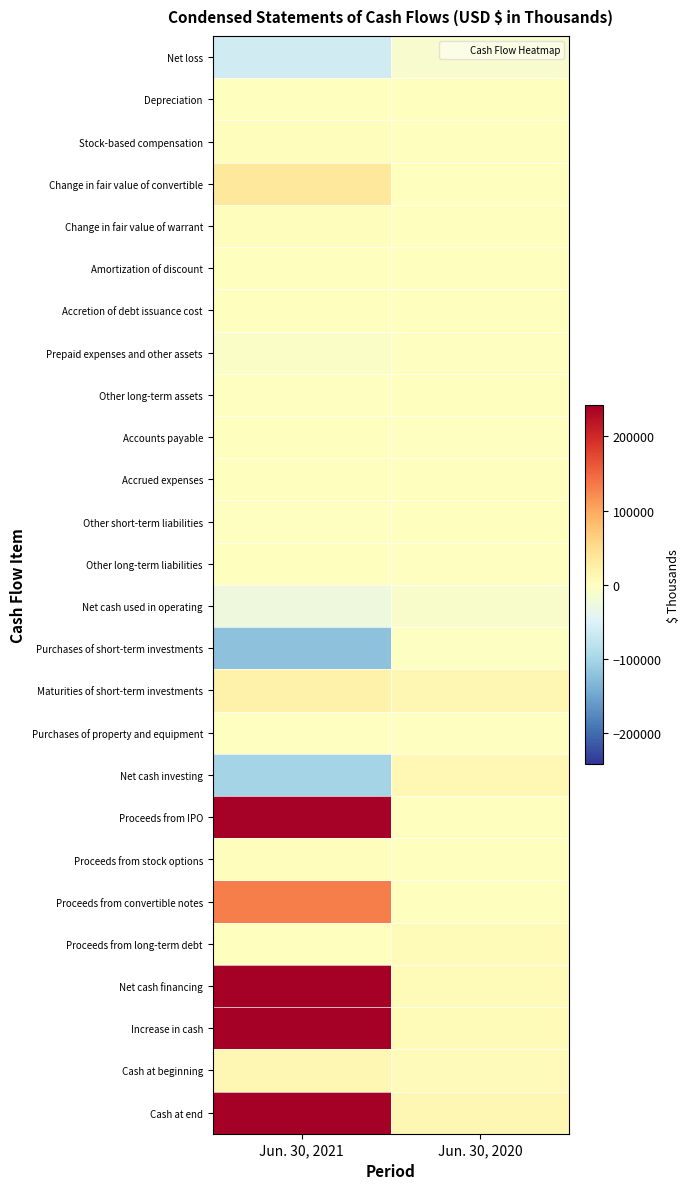

Which has a higher value, Jun. 30, 2020 or Jun. 30, 2021?

Jun. 30, 2020